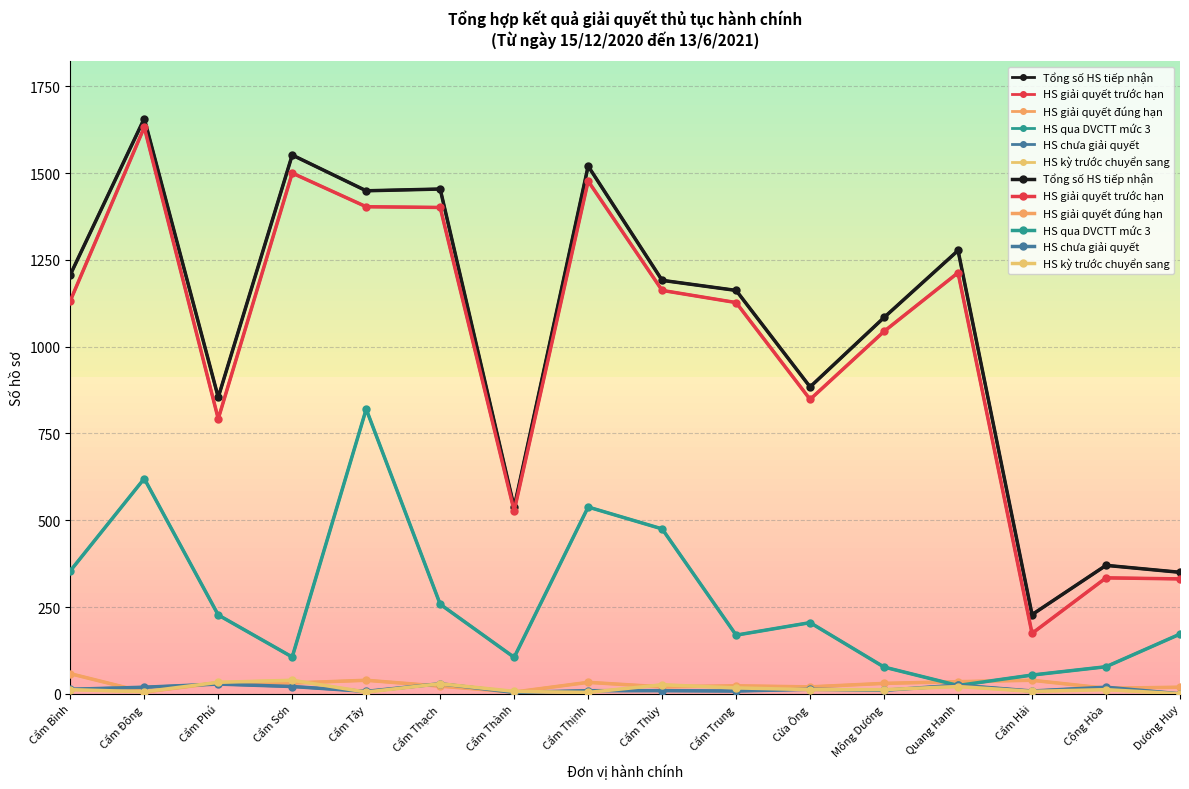

Does the chart have visible grid lines?

Yes